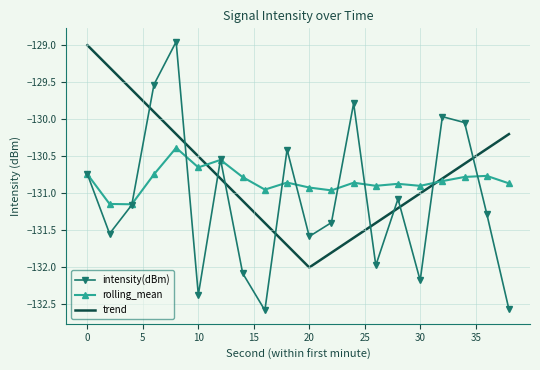

True or false: trend and intensity(dBm) intersect in this chart.

True